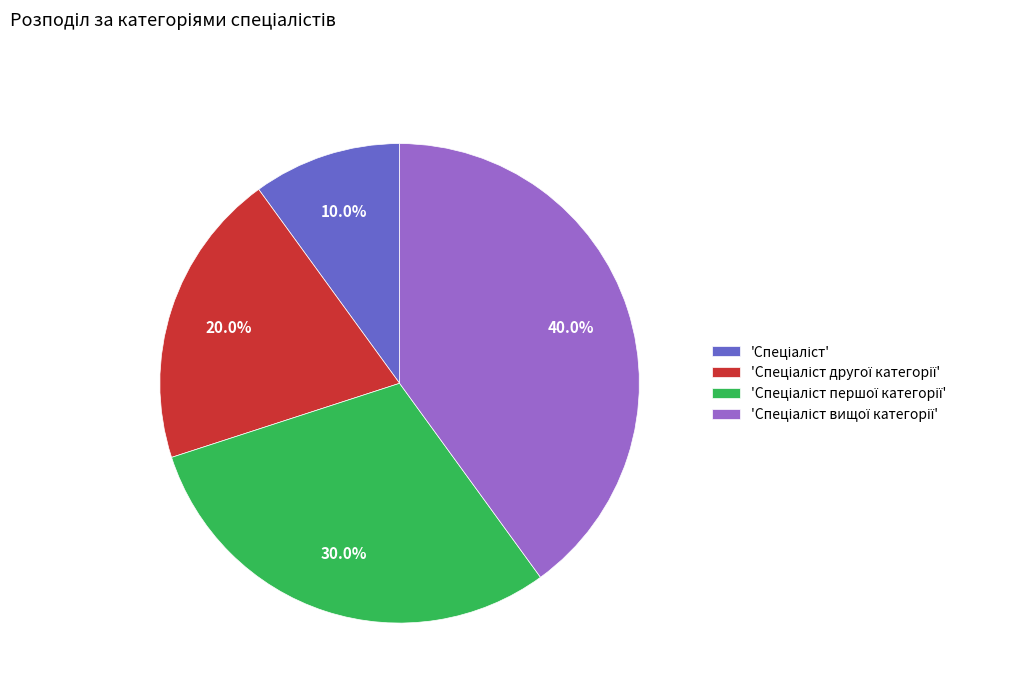

Is there any slice that represents more than half of the pie?

No